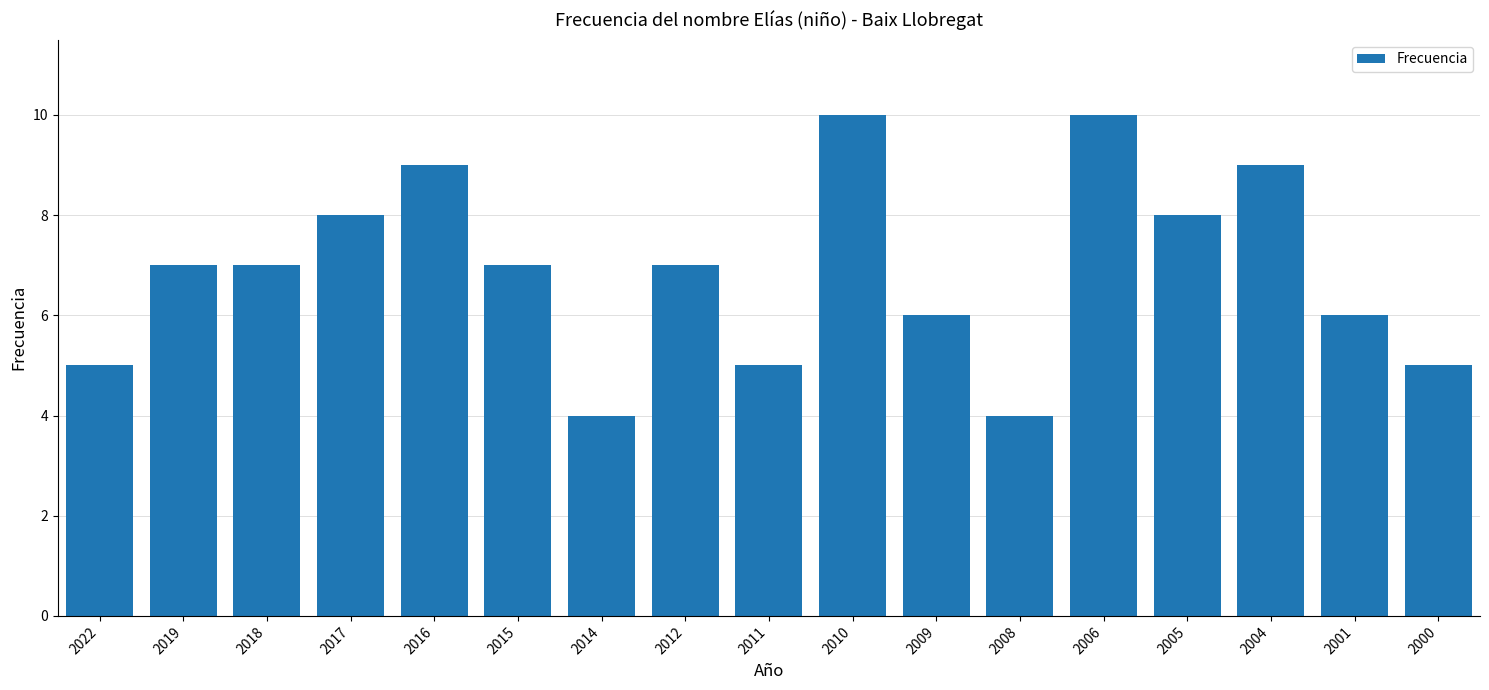

What is the difference between the values at 2004 and 2014?

5